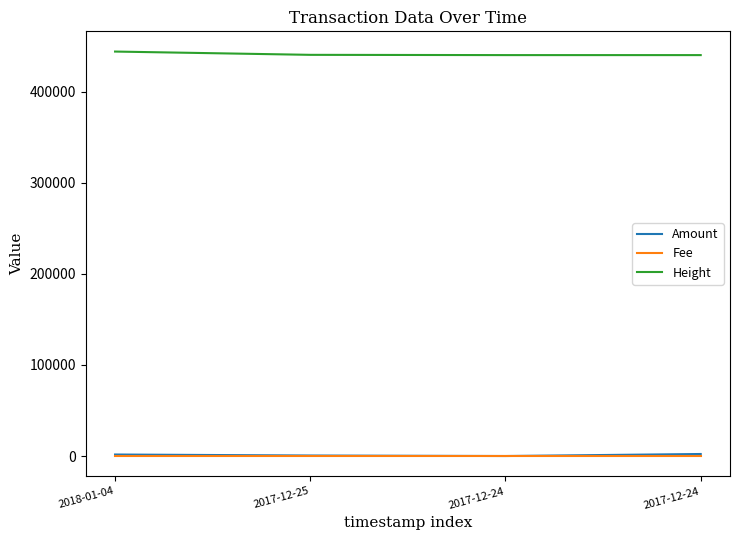

How many categories are shown in the chart?

4